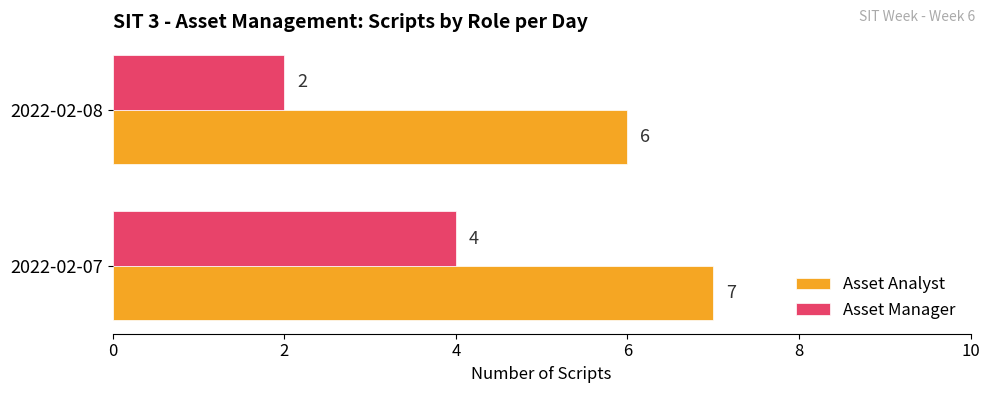

What is the smallest value displayed?

2